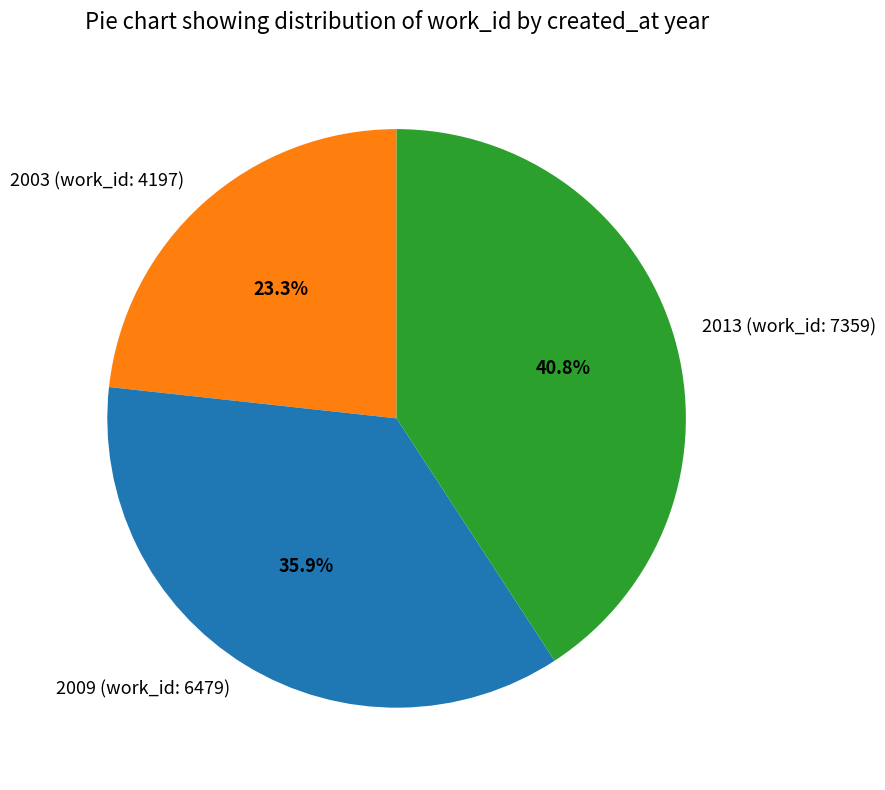

Is it true that 2013 (work_id: 7359) is 51% of the pie?

False